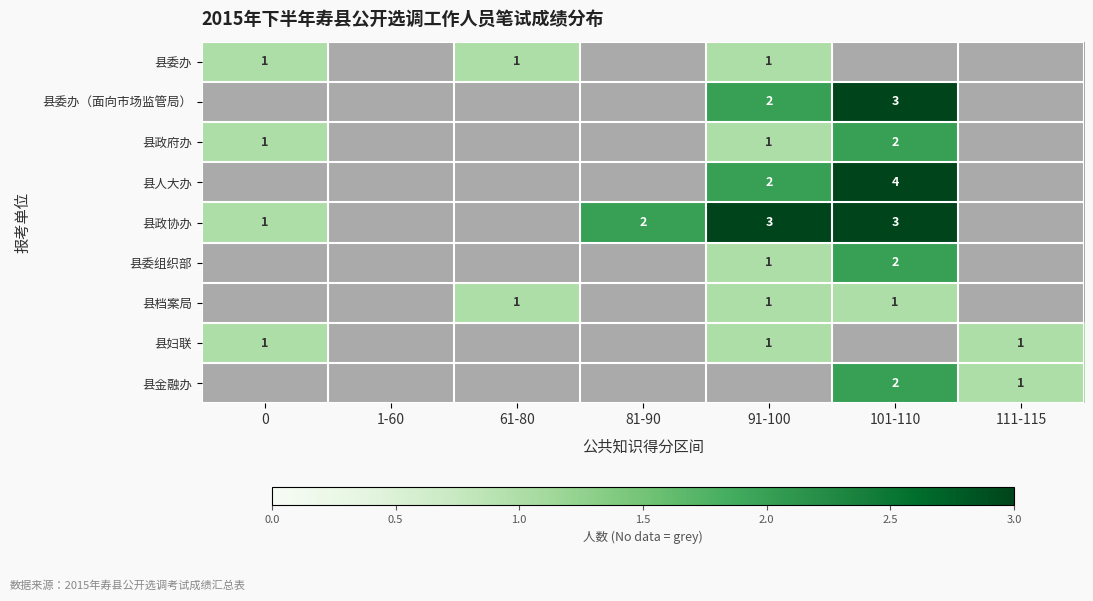

The value of 县政协办 at 81-90 is 2. True or false?

True